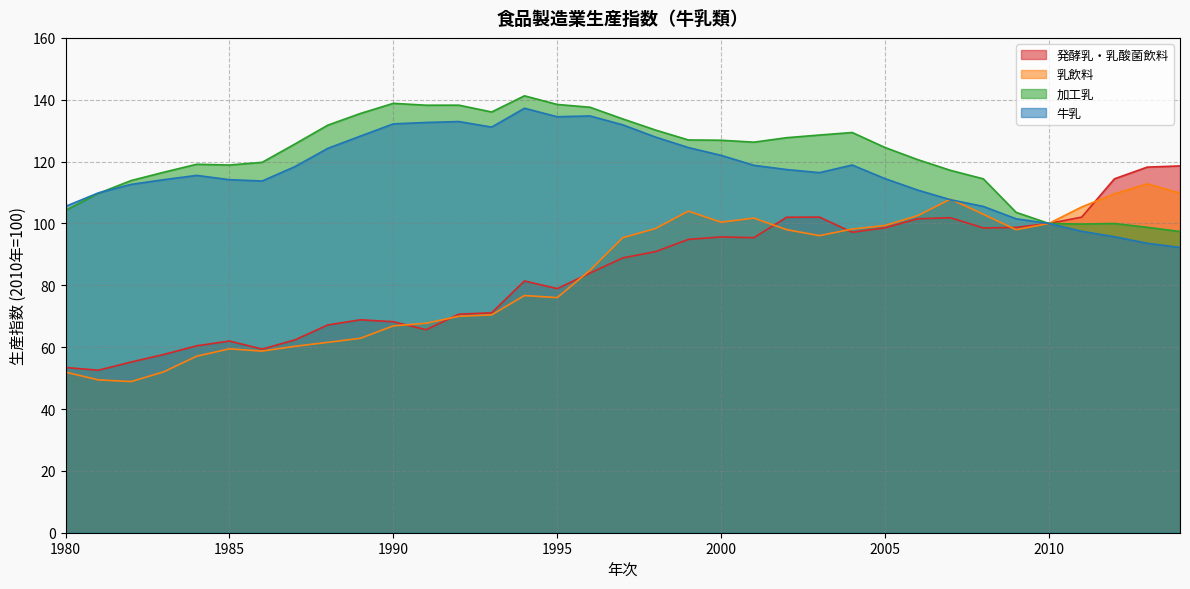

What is the difference between the 加工乳 values at 2000 and 1983?

10.3